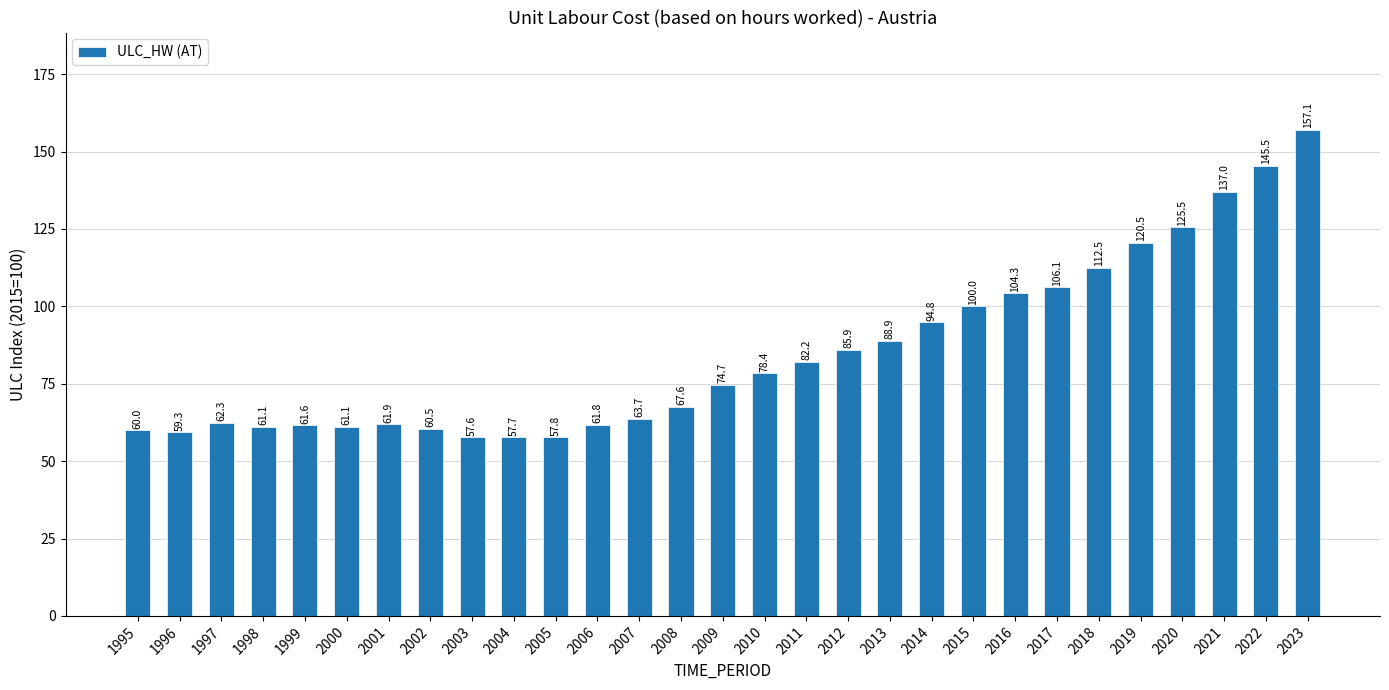

Is it true that the value at 2014 is 94.8?

True